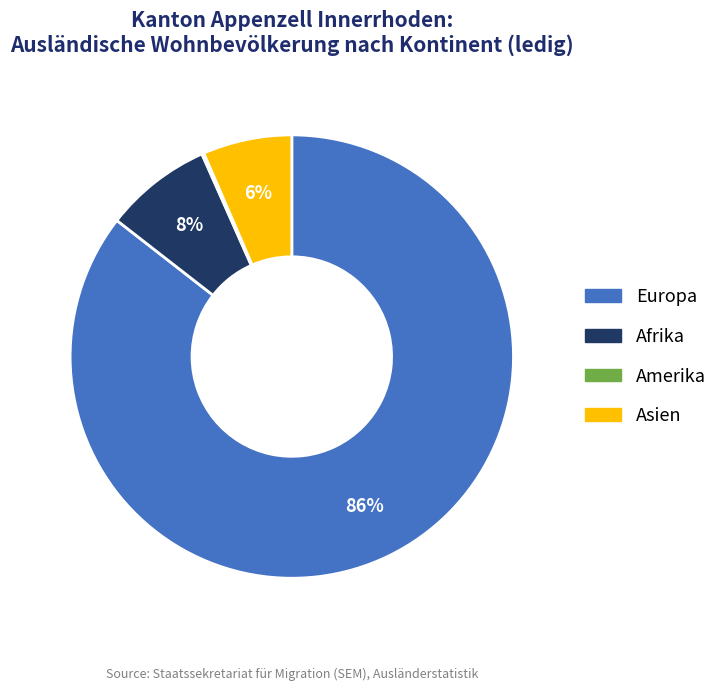

What is the largest slice in the pie chart?

Europa